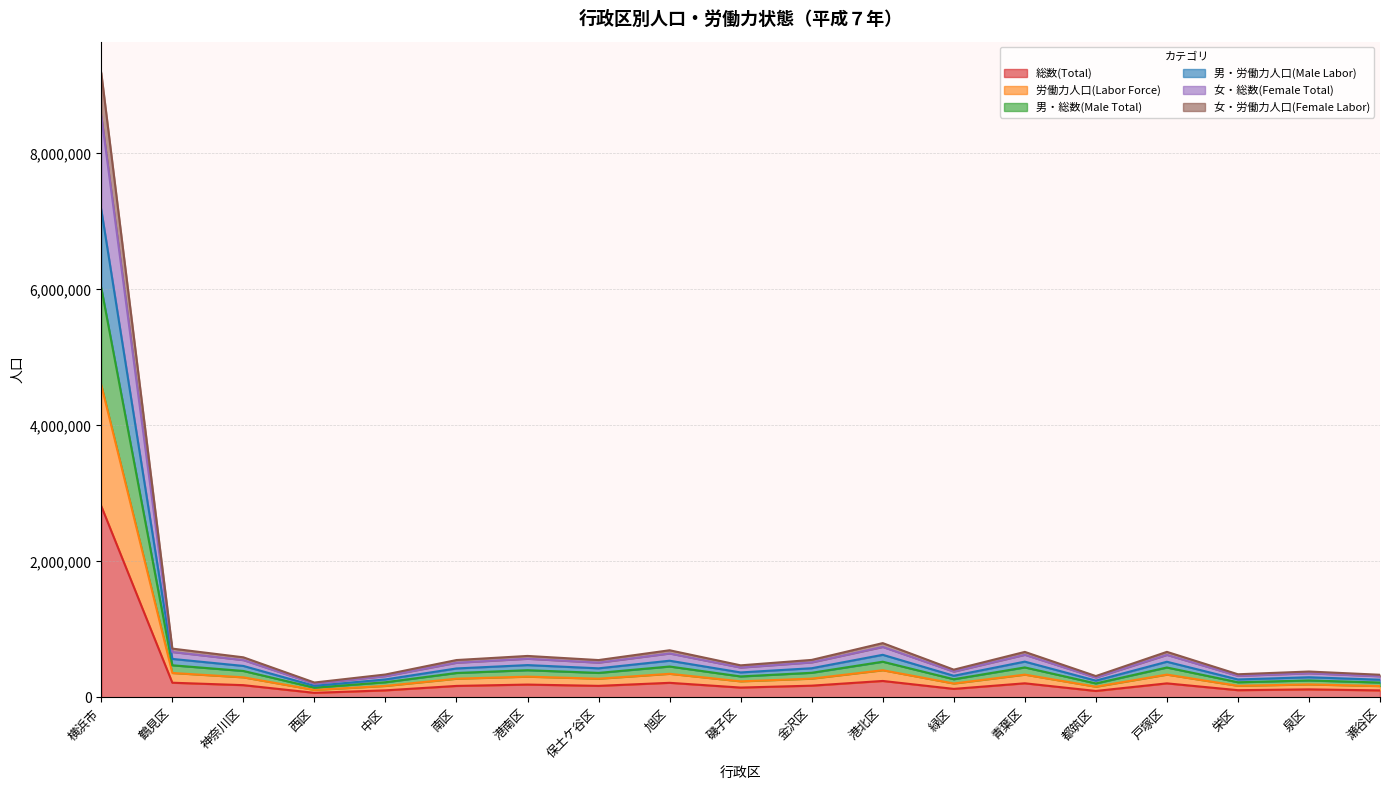

How many lines are shown in the chart?

6